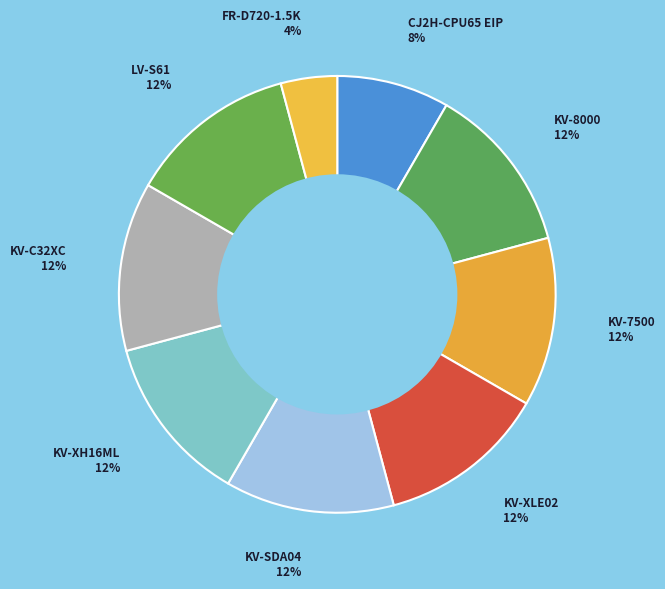

Which slice is the smallest?

FR-D720-1.5K